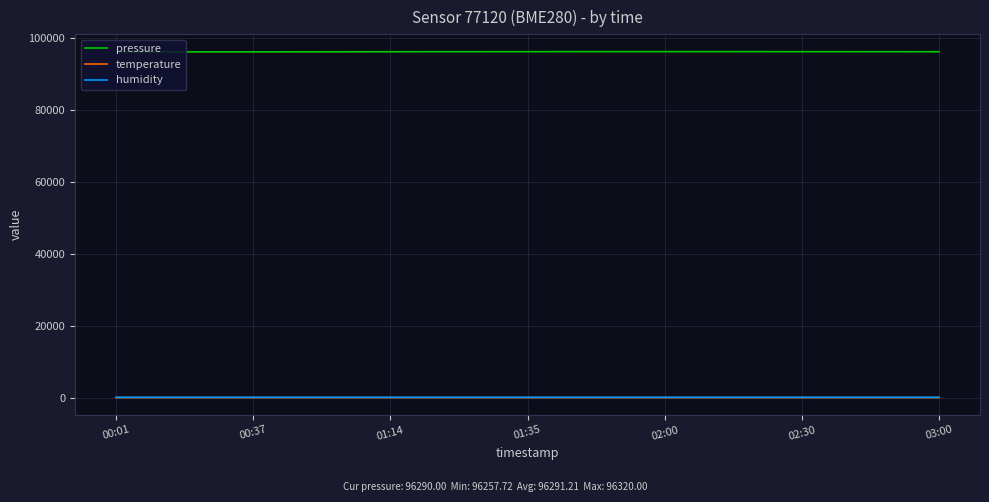

True or false: pressure and humidity cross at least once.

False